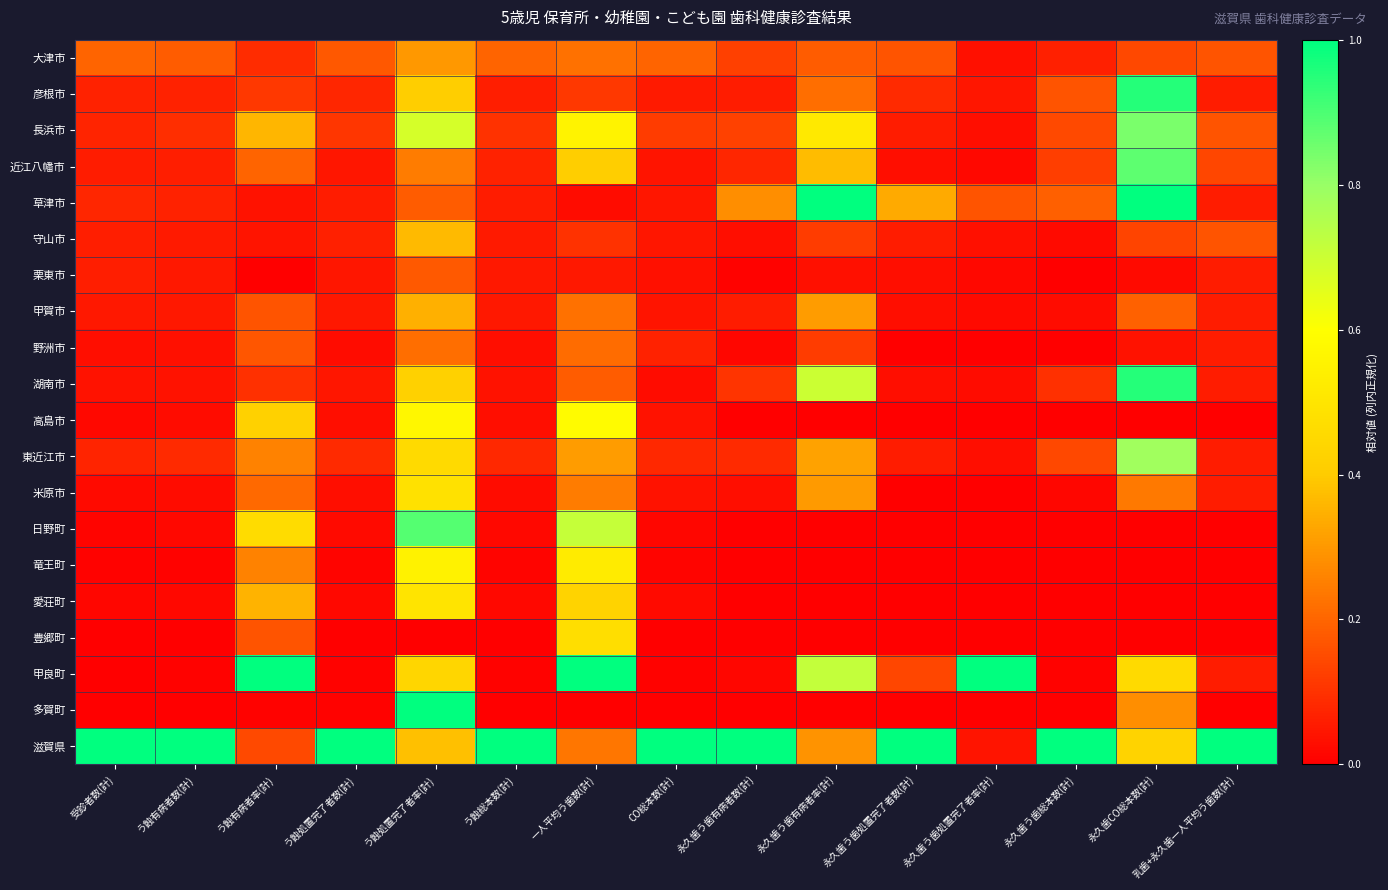

List the series in order of their peak value, lowest first.

栗東市, 野洲市, 大津市, 甲賀市, 守山市, 豊郷町, 米原市, 愛荘町, 竜王町, 高島市, 東近江市, 長浜市, 近江八幡市, 日野町, 湖南市, 彦根市, 草津市, 甲良町, 多賀町, 滋賀県